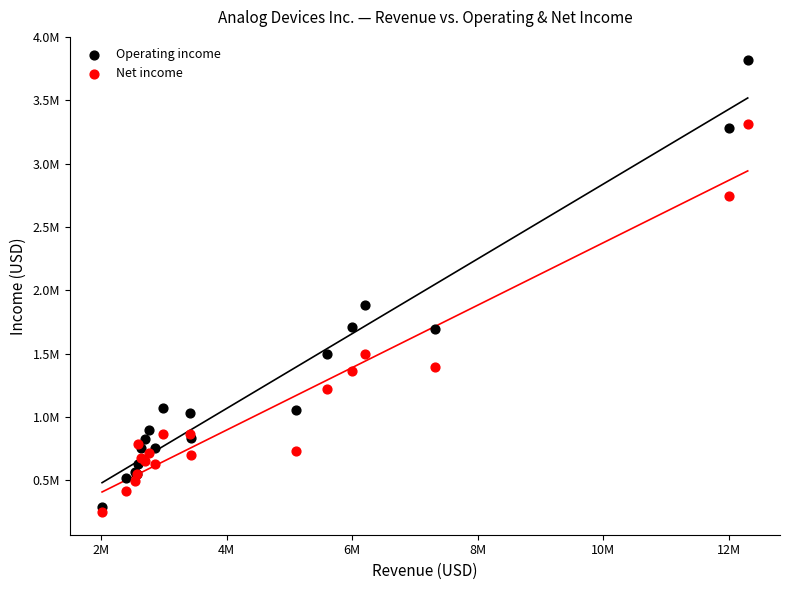

What are all the series names shown in the legend?

Operating income, Net income